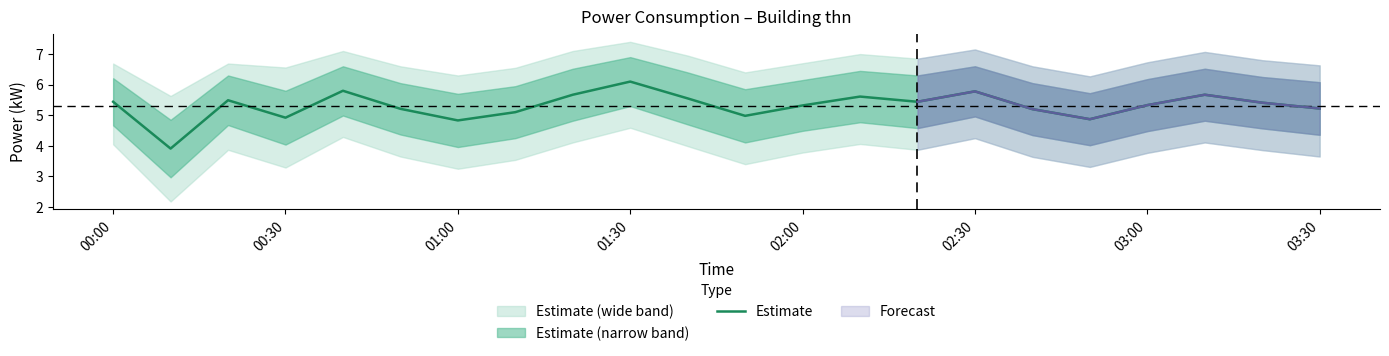

What is the lowest value of the Estimate series?

3.9